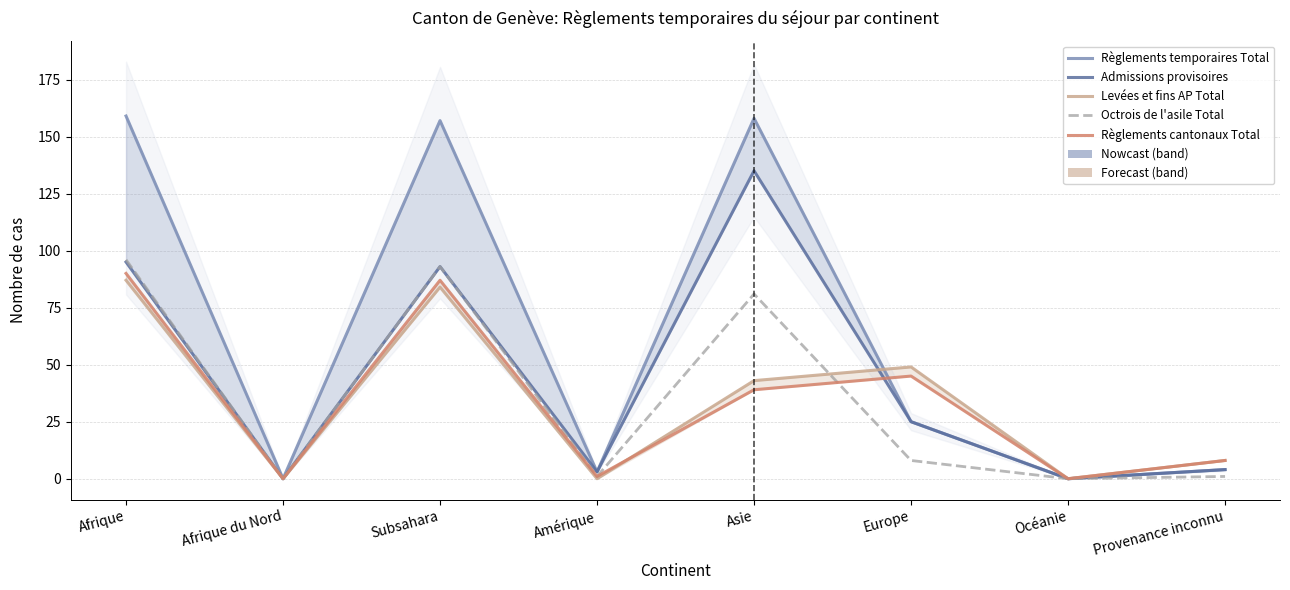

Which series has the largest range (max minus min)?

Règlements temporaires Total